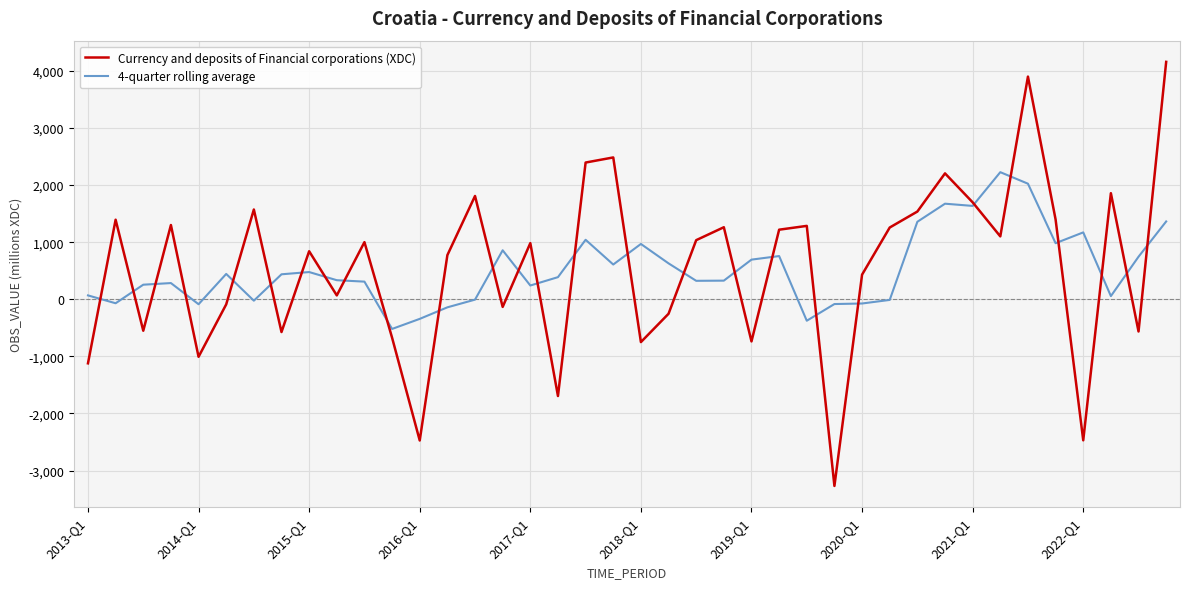

Which series has the widest spread of values?

Currency and deposits of Financial corporations (XDC)